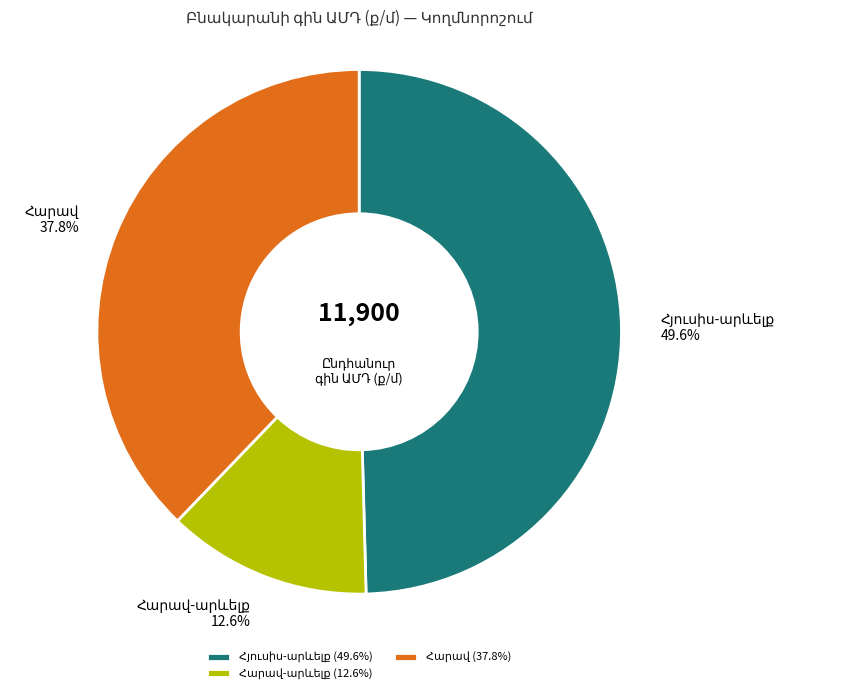

Is there any slice that represents more than half of the pie?

No